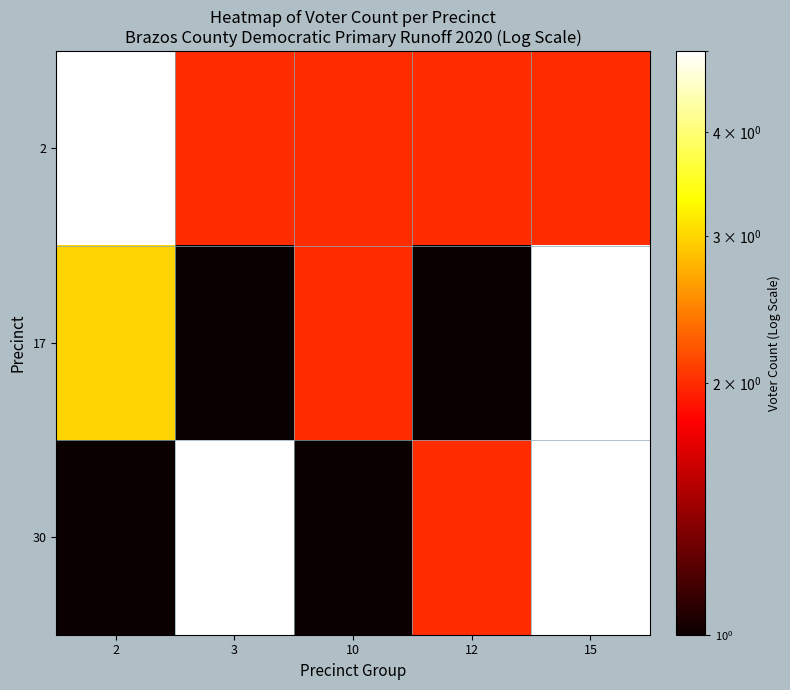

Reading left to right, extract all data points from this chart.

2: 2=5	3=2	10=2	12=2	15=2
17: 2=3	3=1	10=2	12=1	15=5
30: 2=1	3=5	10=1	12=2	15=5